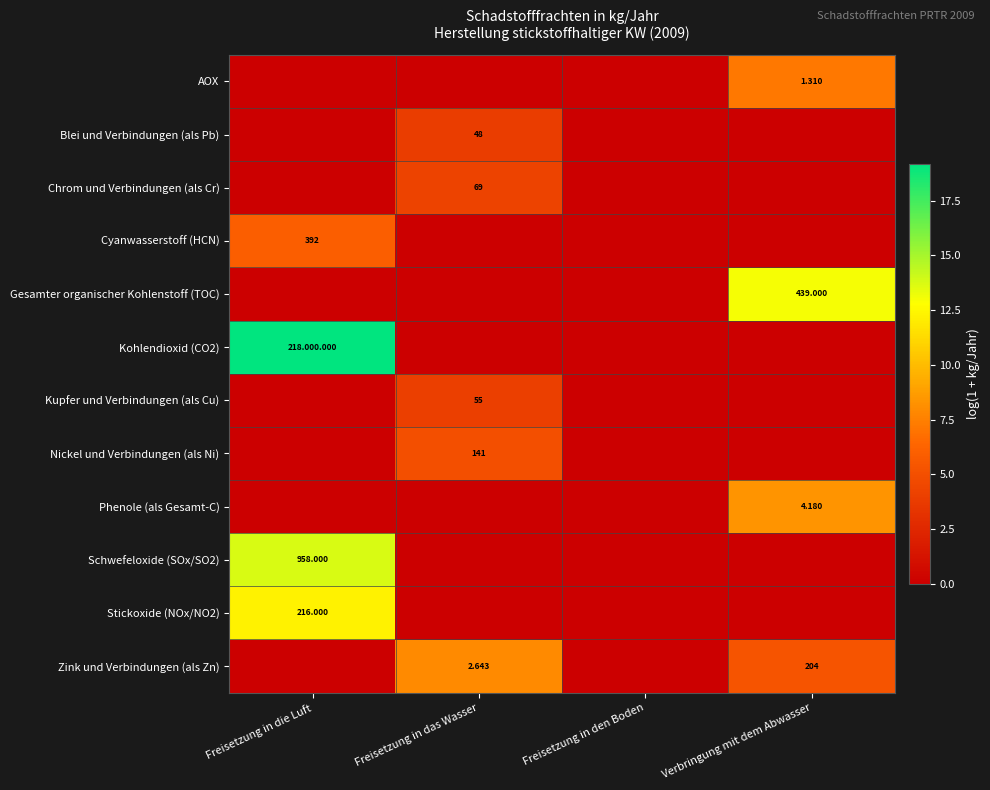

Is the value of Schwefeloxide (SOx/SO2) at Verbringung mit dem Abwasser greater than the value of Blei und Verbindungen (als Pb) at Freisetzung in den Boden?

No